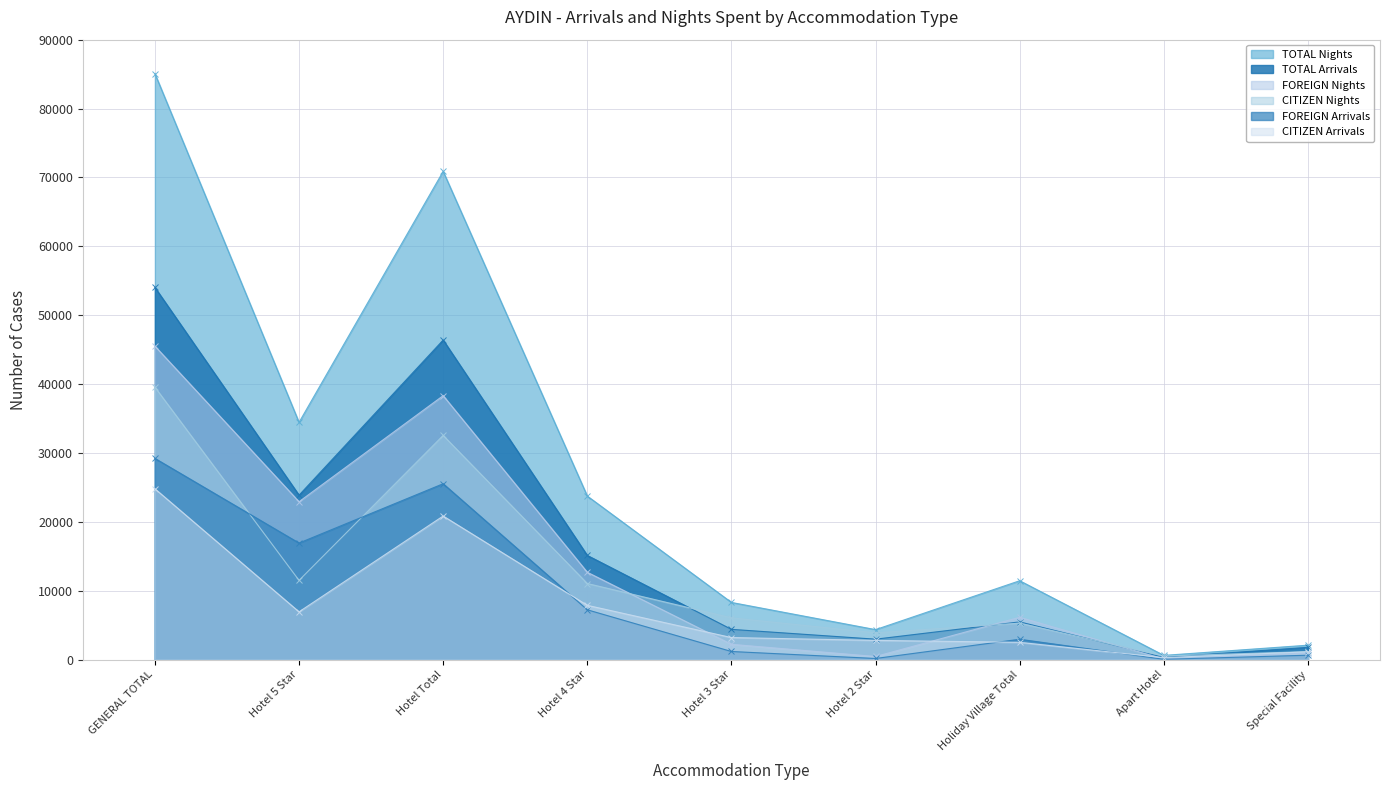

At which category does TOTAL Arrivals reach its first local peak?

Hotel Total